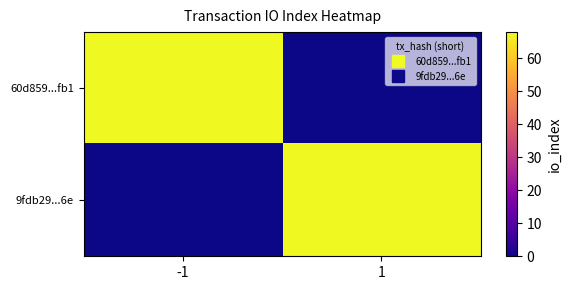

Reading left to right, list all the values displayed in this chart.

60d859...fb1: -1=68	1=0
9fdb29...6e: -1=0	1=68